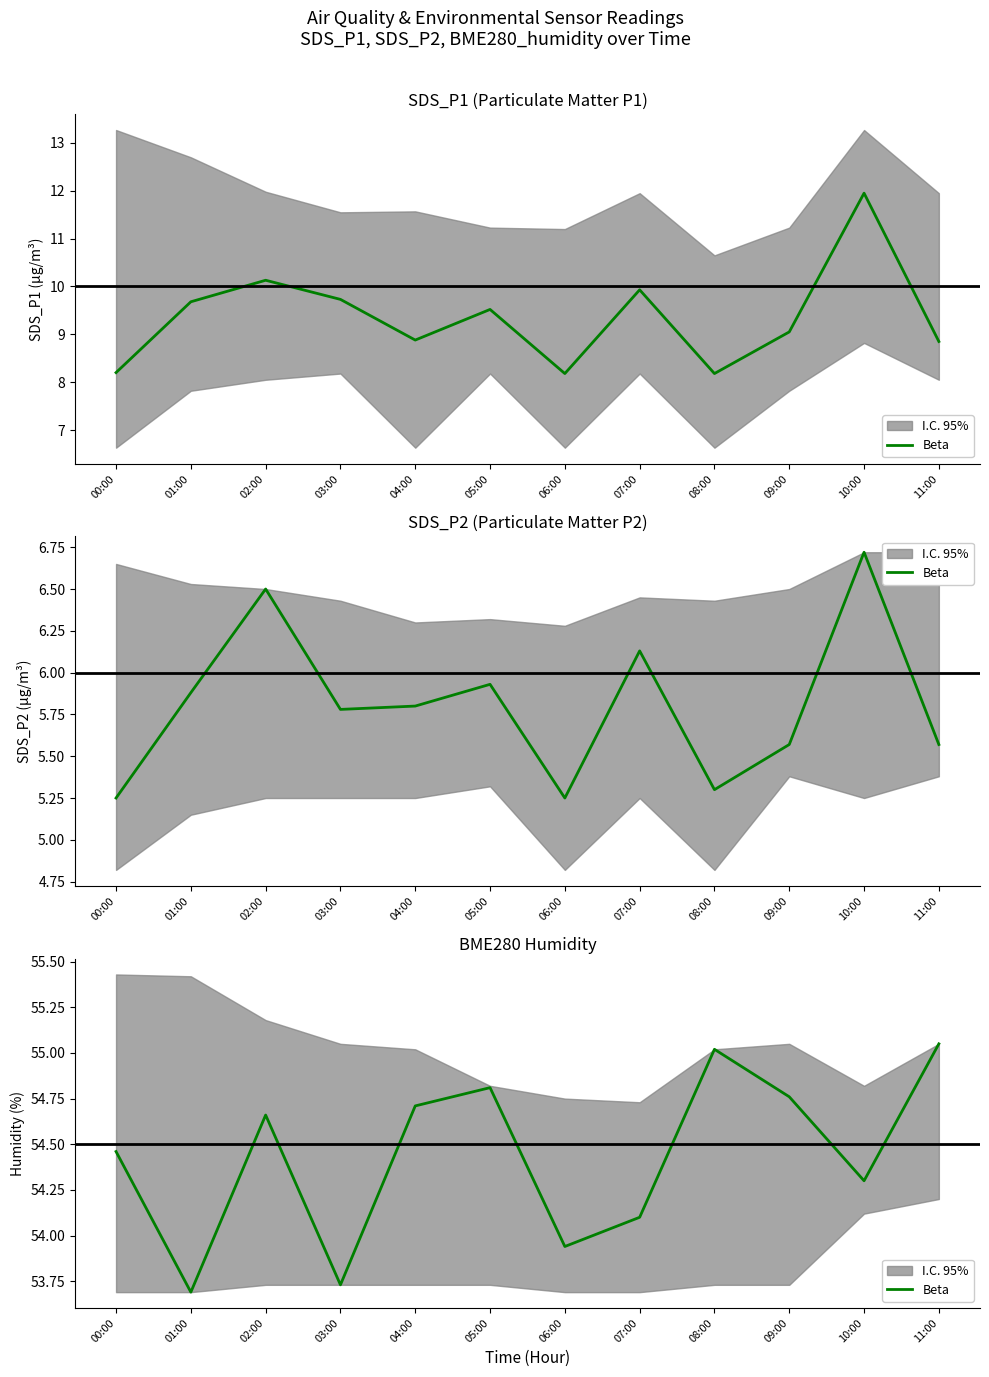

The chart shows a value of 54.1 at 07:00. True or false?

True